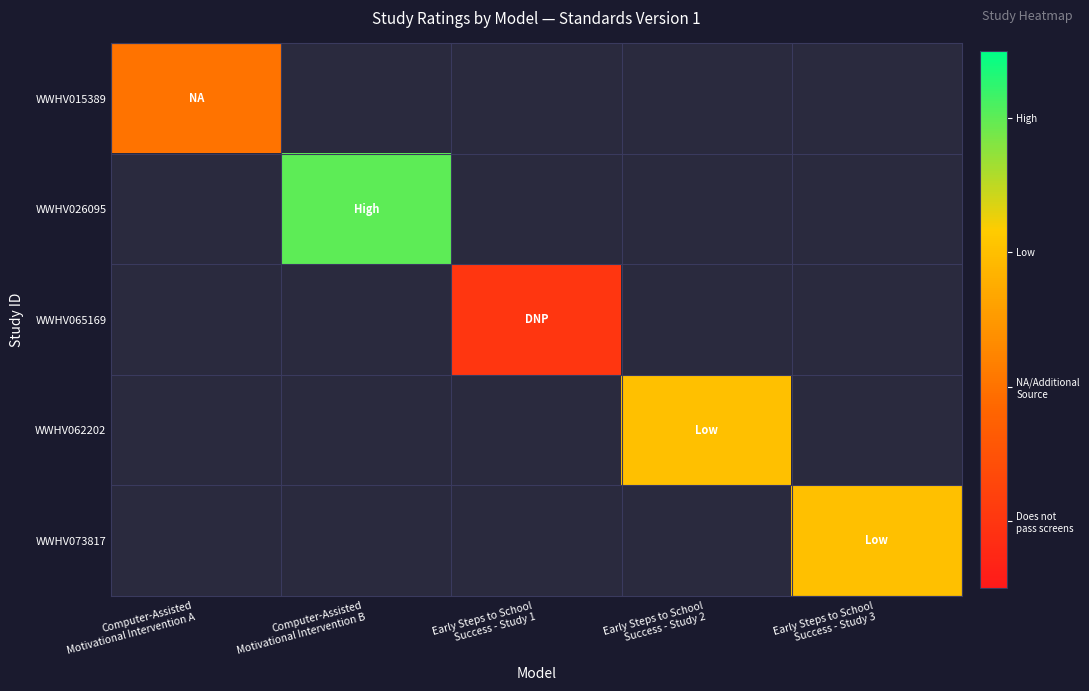

Between Computer-Assisted
Motivational Intervention A and Computer-Assisted
Motivational Intervention B, which is larger?

Computer-Assisted
Motivational Intervention B